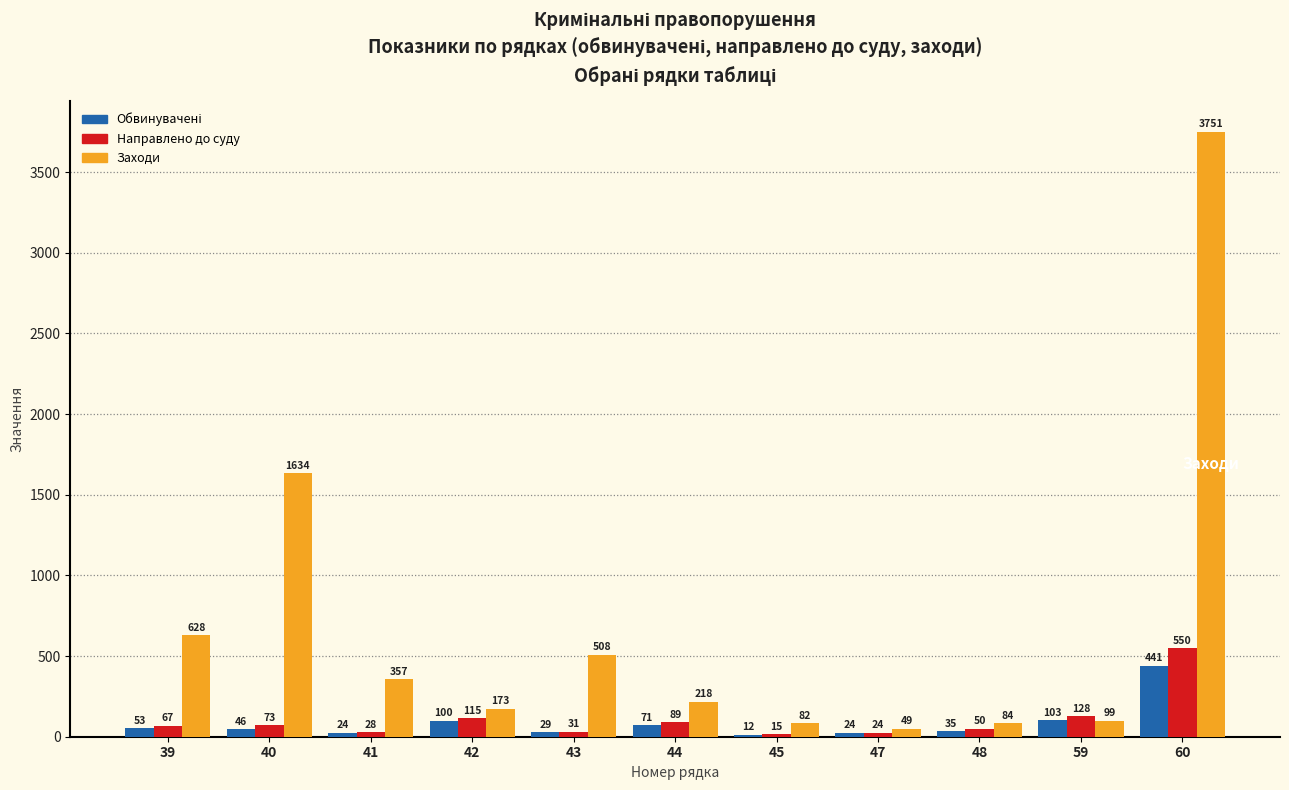

True or false: Направлено до суду has a value of 128 at 59.

True